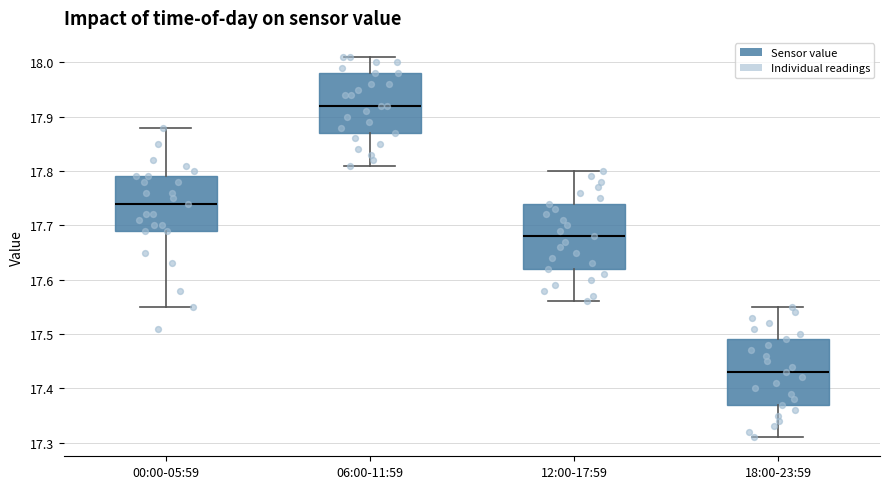

Where does the upper whisker of the box for 18:00-23:59 end on the y-axis? The values are not printed on the chart, so give them approximately, as read against the axis.

17.55